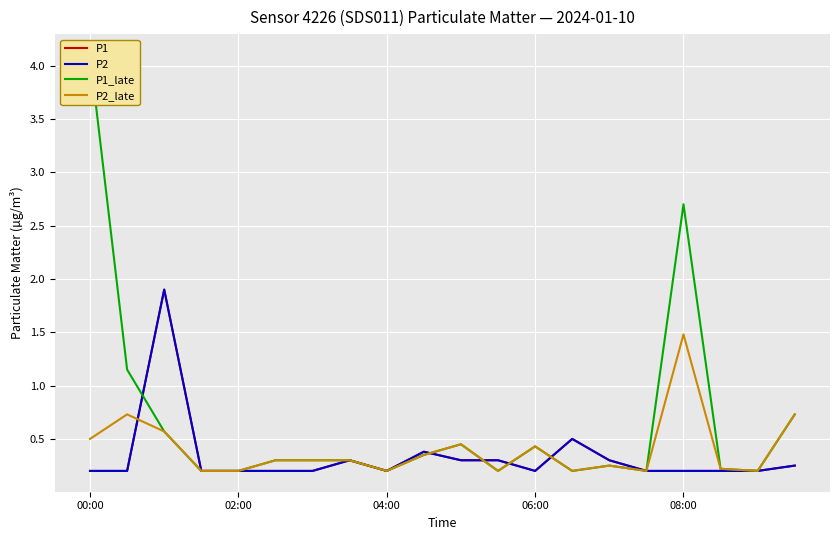

Which series has the widest spread of values?

P1_late